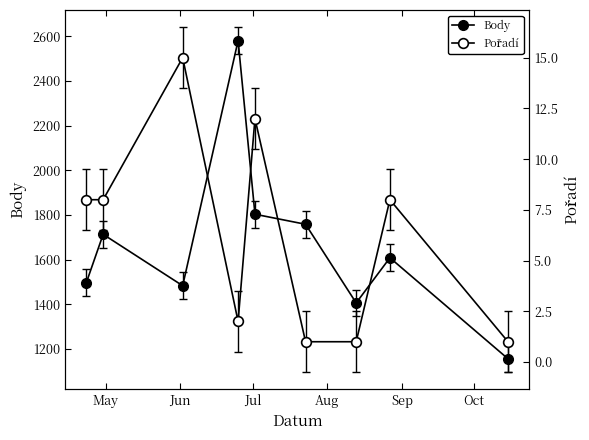

How many lines are shown in the chart?

2